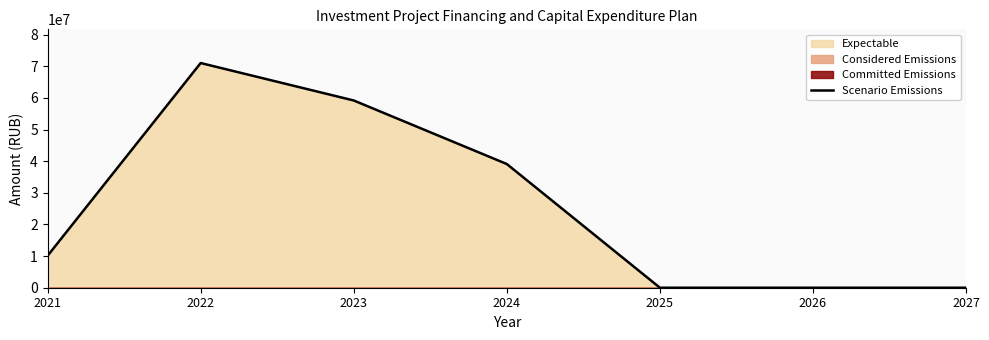

List the labels in order of value, largest first.

2022, 2023, 2024, 2021, 2025, 2026, 2027